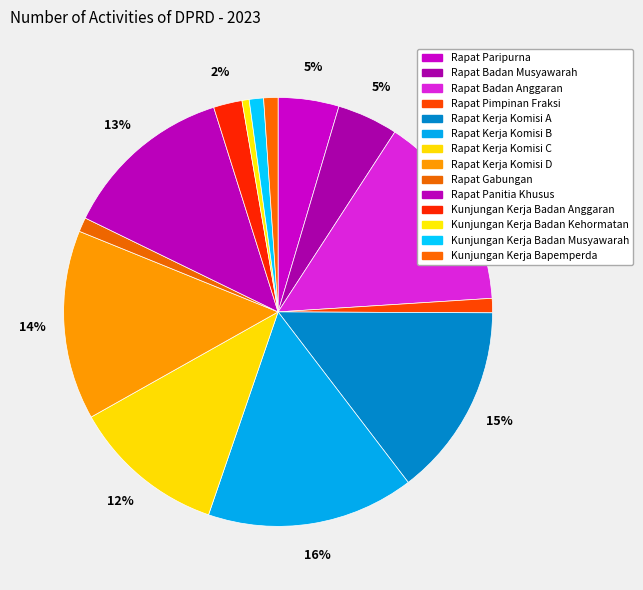

How many segments does this pie chart have?

14